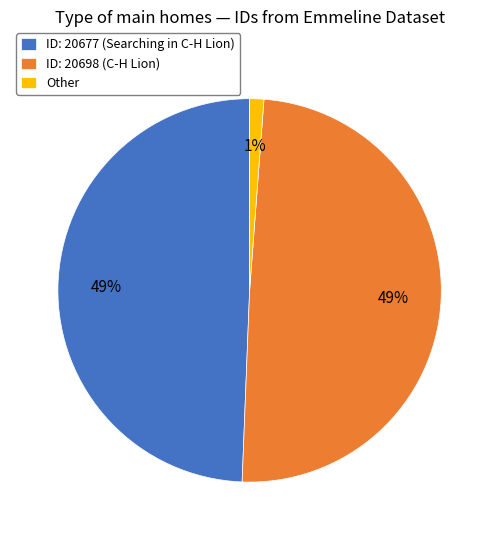

Which category has the smallest portion of the pie?

Other